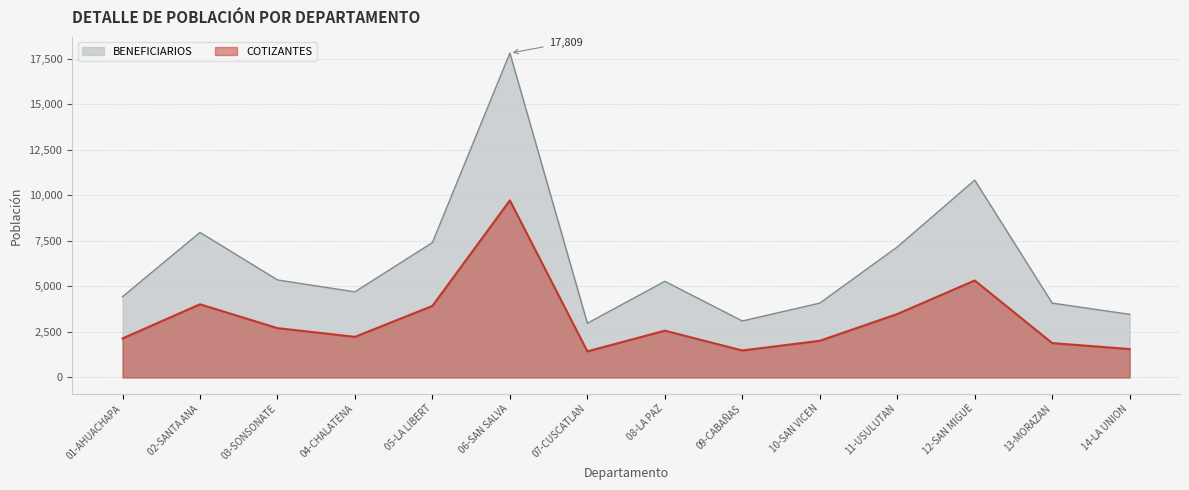

How many interior local peaks does the BENEFICIARIOS series have?

4